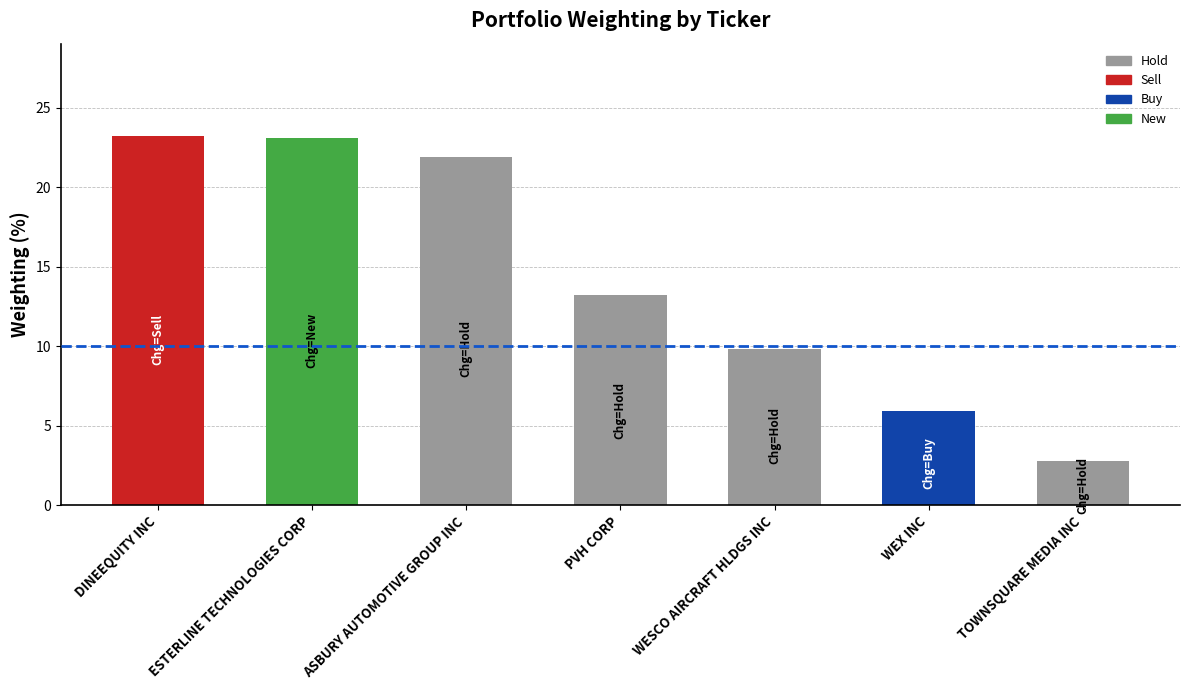

What is the greatest value displayed?

23.2